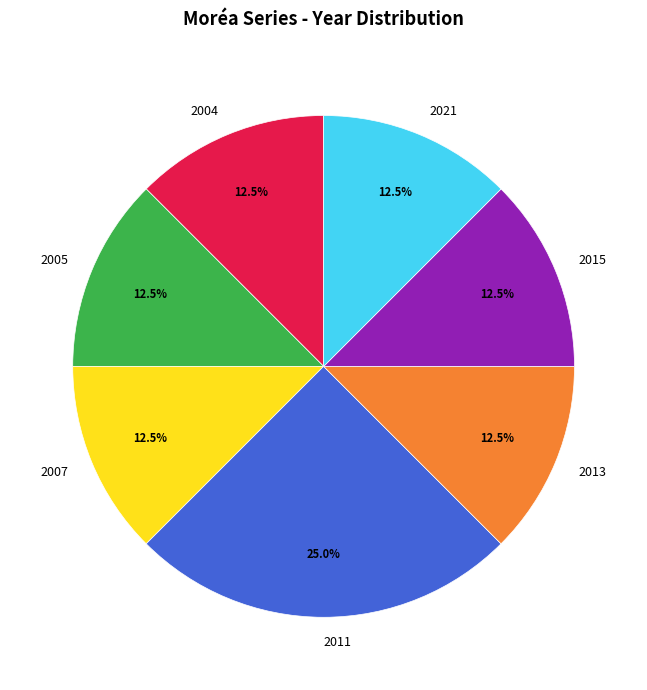

Which category has the biggest portion of the pie?

2011